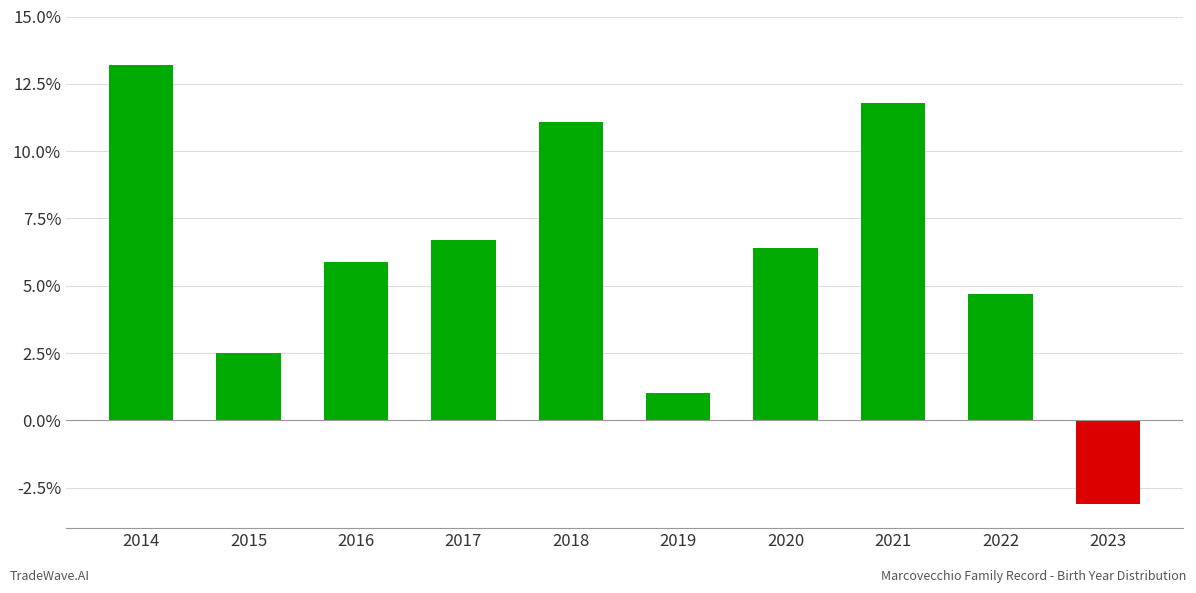

What is the sum of the values at 2021 and 2014?

25.0